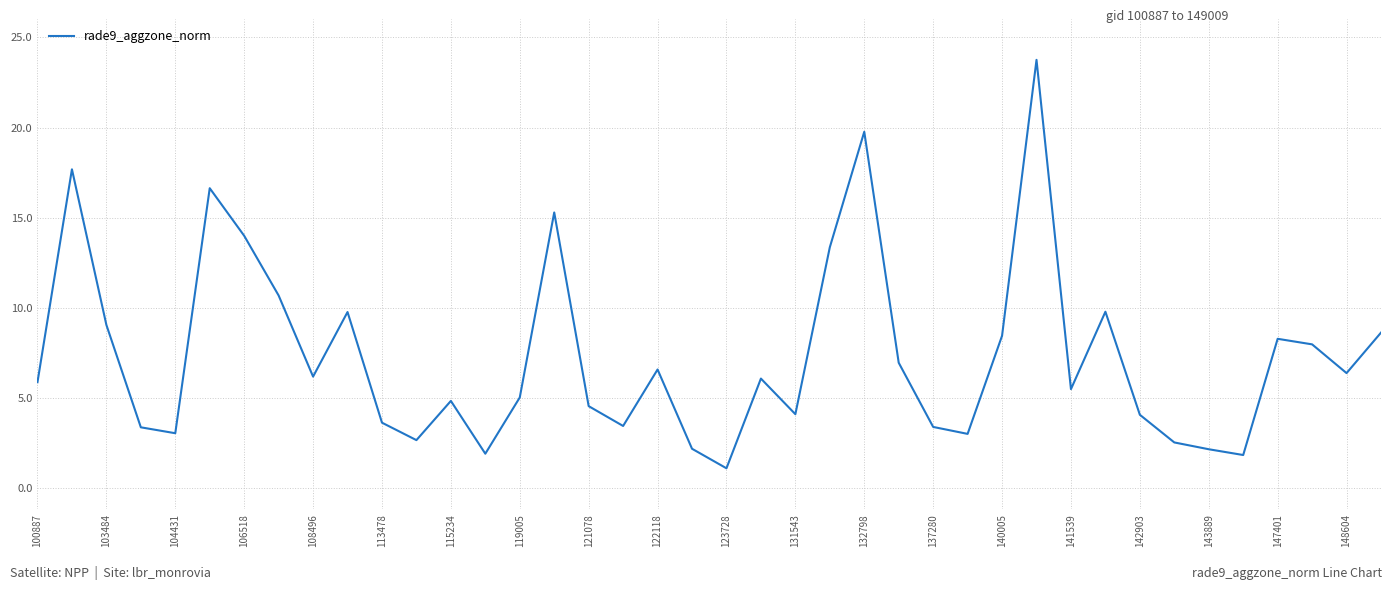

What is the difference between the maximum and minimum values?

22.6